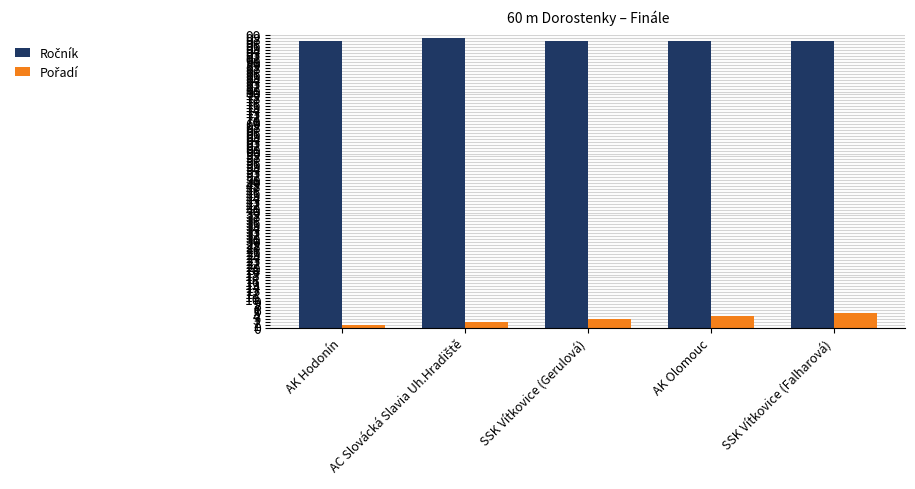

How many bars are there in each group?

2